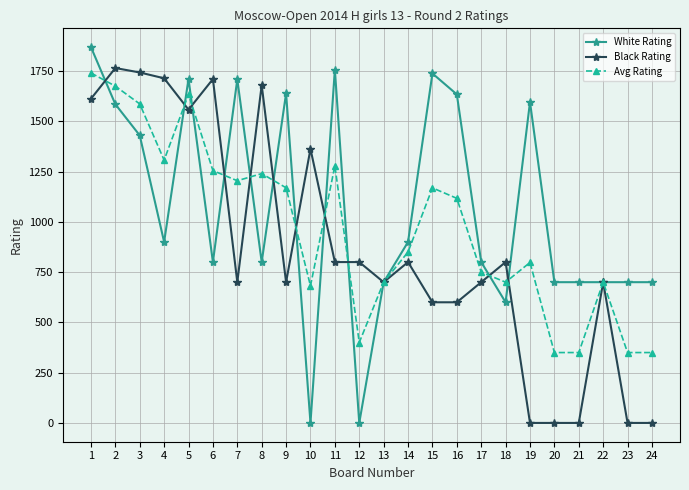

What is the maximum value shown in the chart?

1869.0